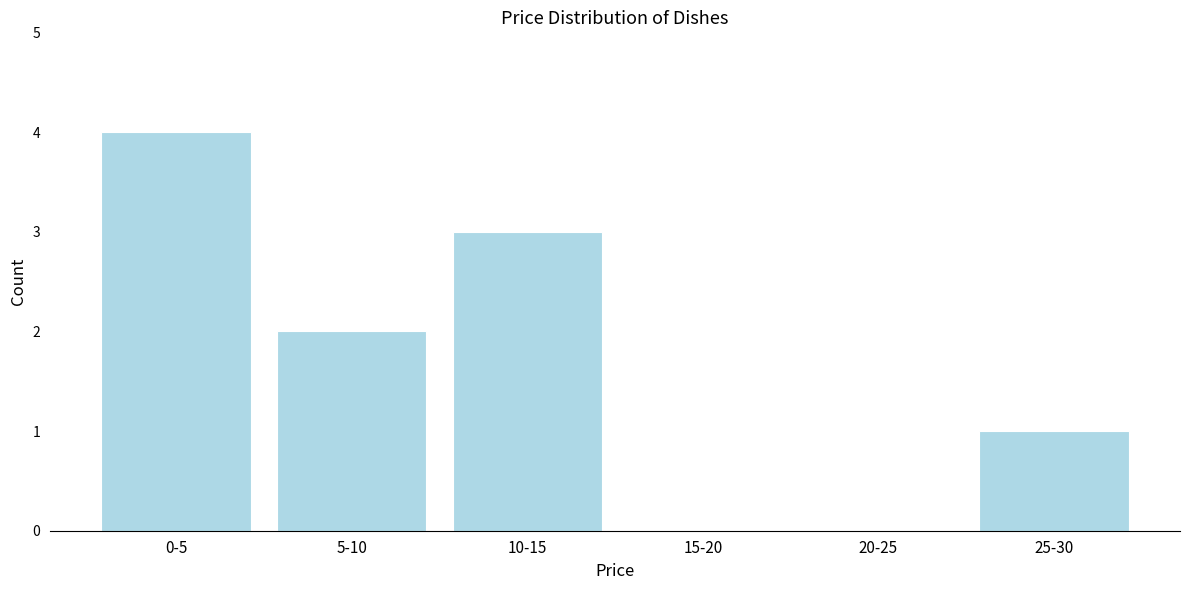

What is the ratio of the value at 0-5 to the value at 5-10?

2.0